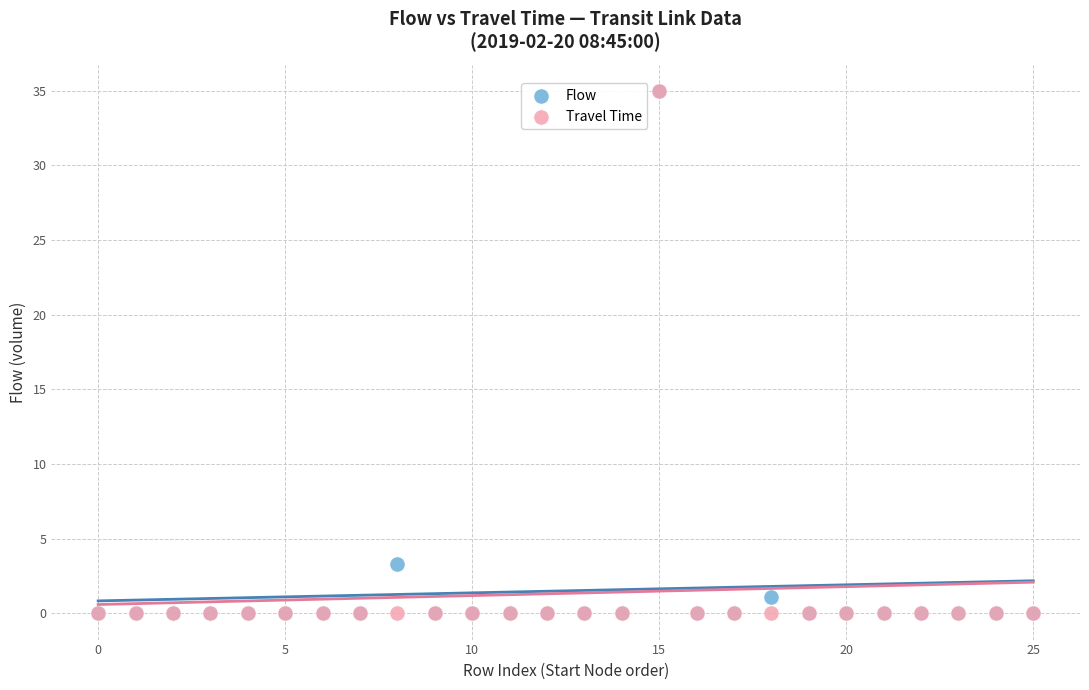

In the Flow series, what Y value is closest to 17?

3.3